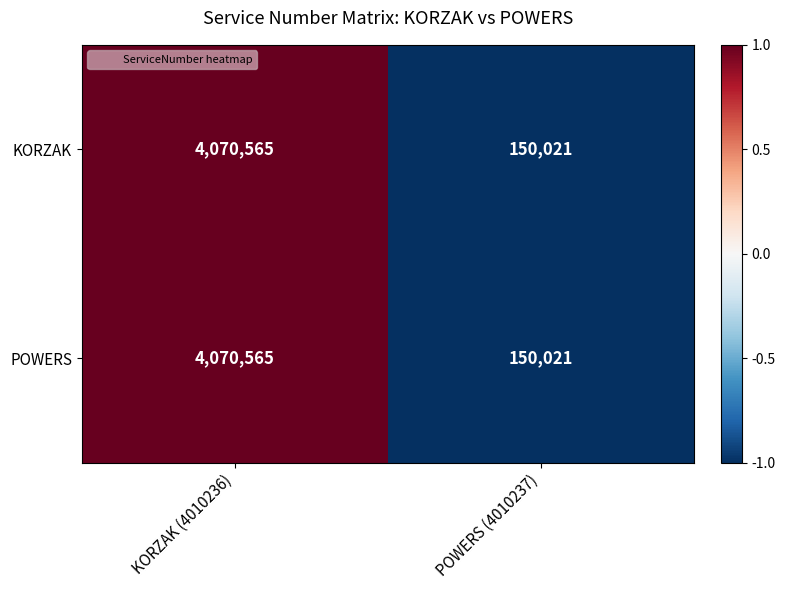

List the labels in order of KORZAK value, largest first.

KORZAK (4010236), POWERS (4010237)